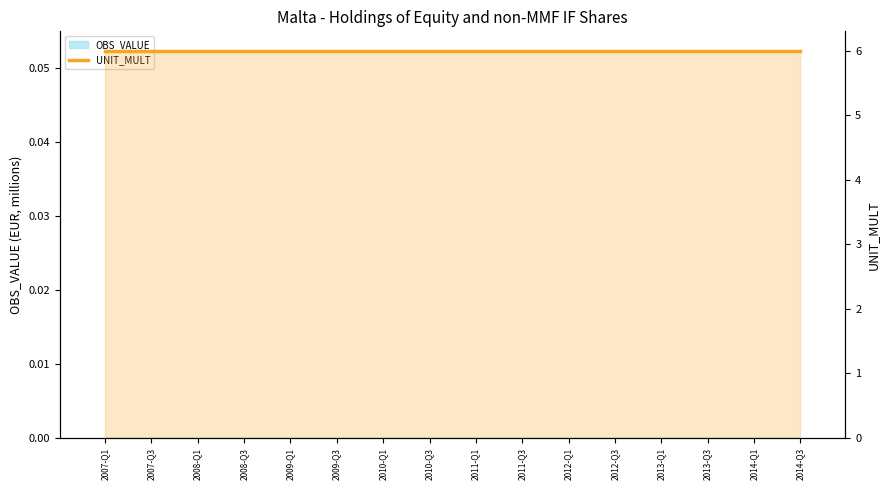

Where is UNIT_MULT nearest to the value 6?

2007-Q1